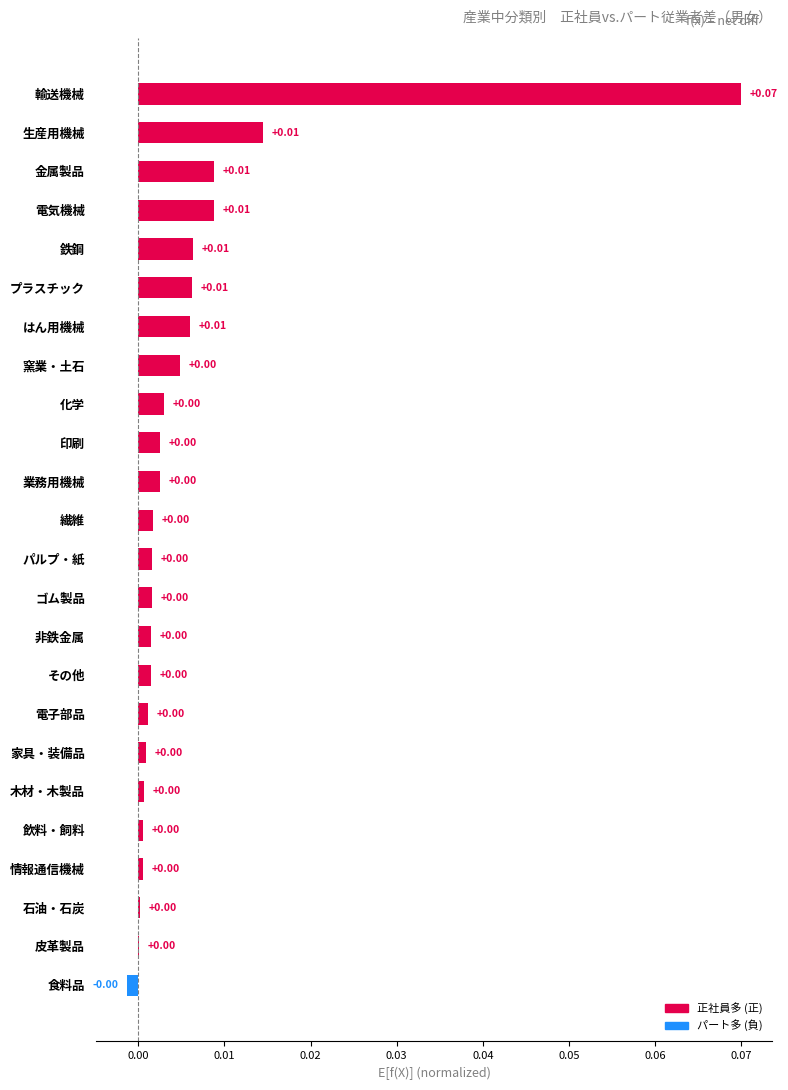

Which label corresponds to the largest value in the chart?

輸送機械